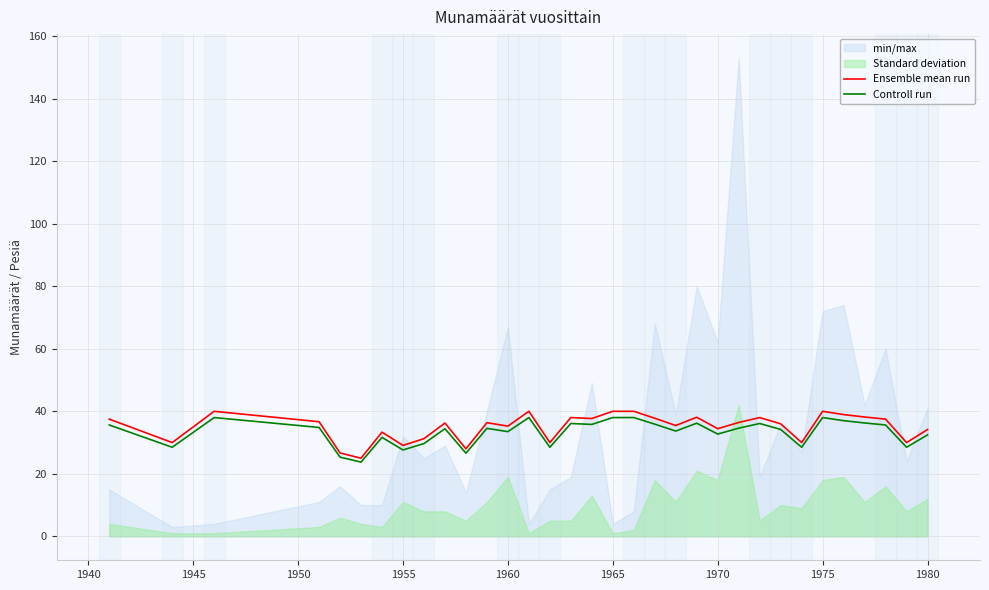

True or false: Controll run and Ensemble mean run cross at least once.

False